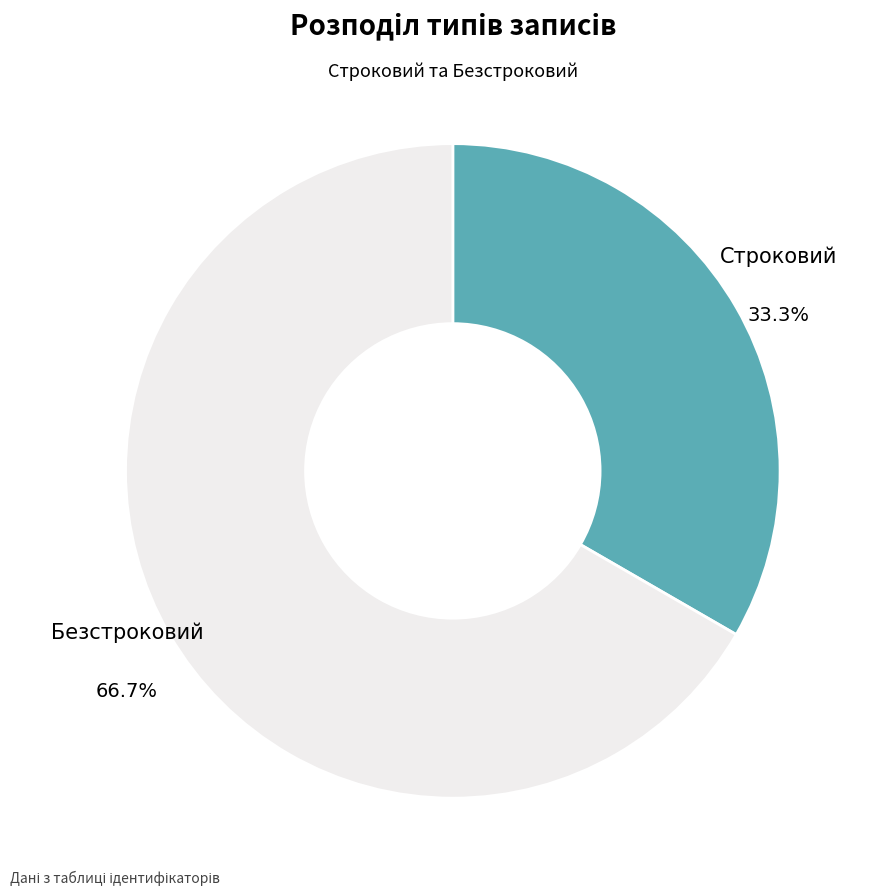

True or false: Безстроковий accounts for 67% of the total.

True